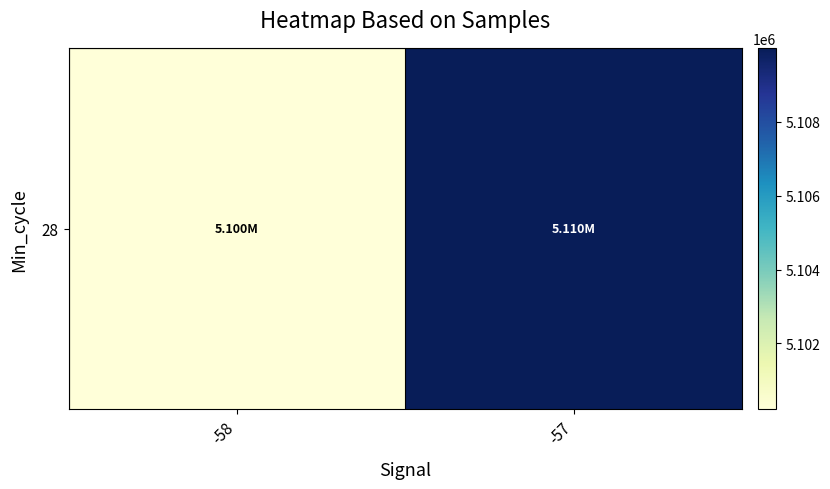

Is it true that the value at -58 is 5100213.3?

True